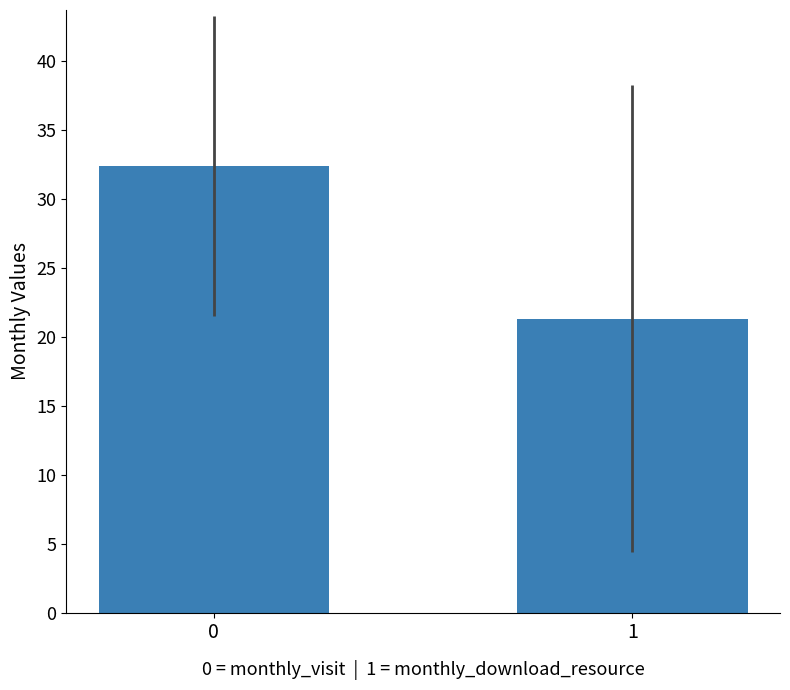

Reading left to right, what are all the values shown in this chart?

0=32.4	1=21.3